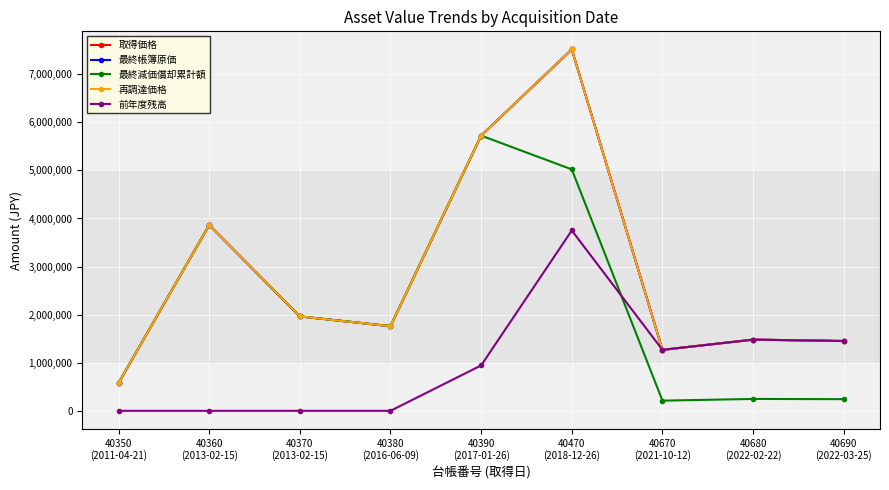

Rank the categories by 最終帳簿原価 value from lowest to highest.

40350
(2011-04-21), 40670
(2021-10-12), 40690
(2022-03-25), 40680
(2022-02-22), 40380
(2016-06-09), 40370
(2013-02-15), 40360
(2013-02-15), 40390
(2017-01-26), 40470
(2018-12-26)